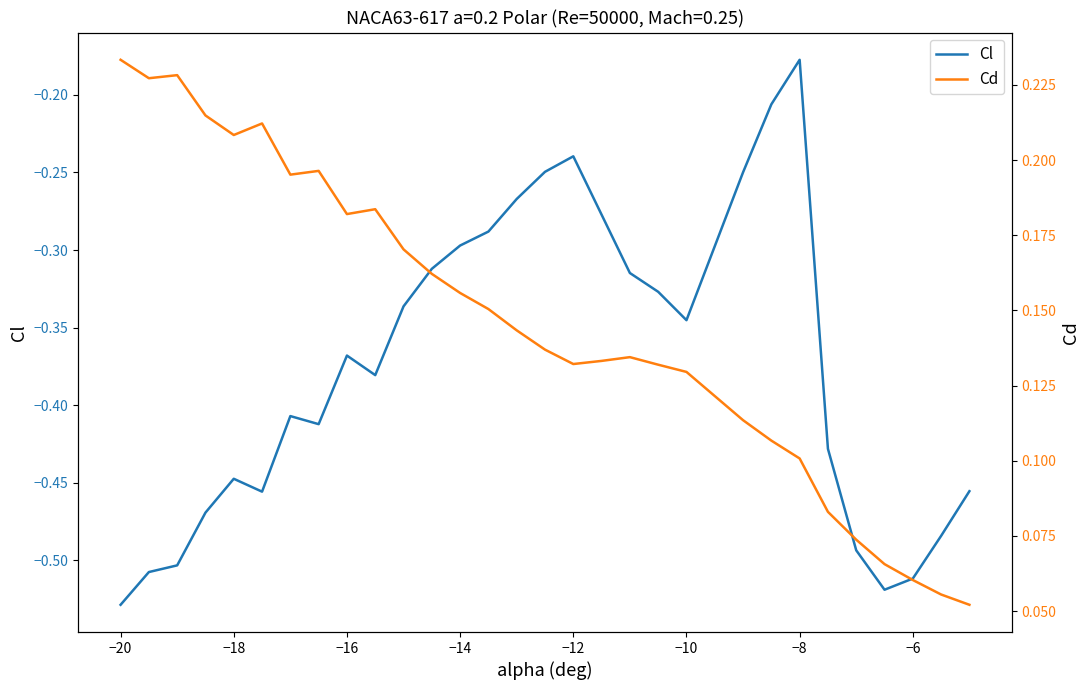

How many interior local valleys does the Cd series have?

5